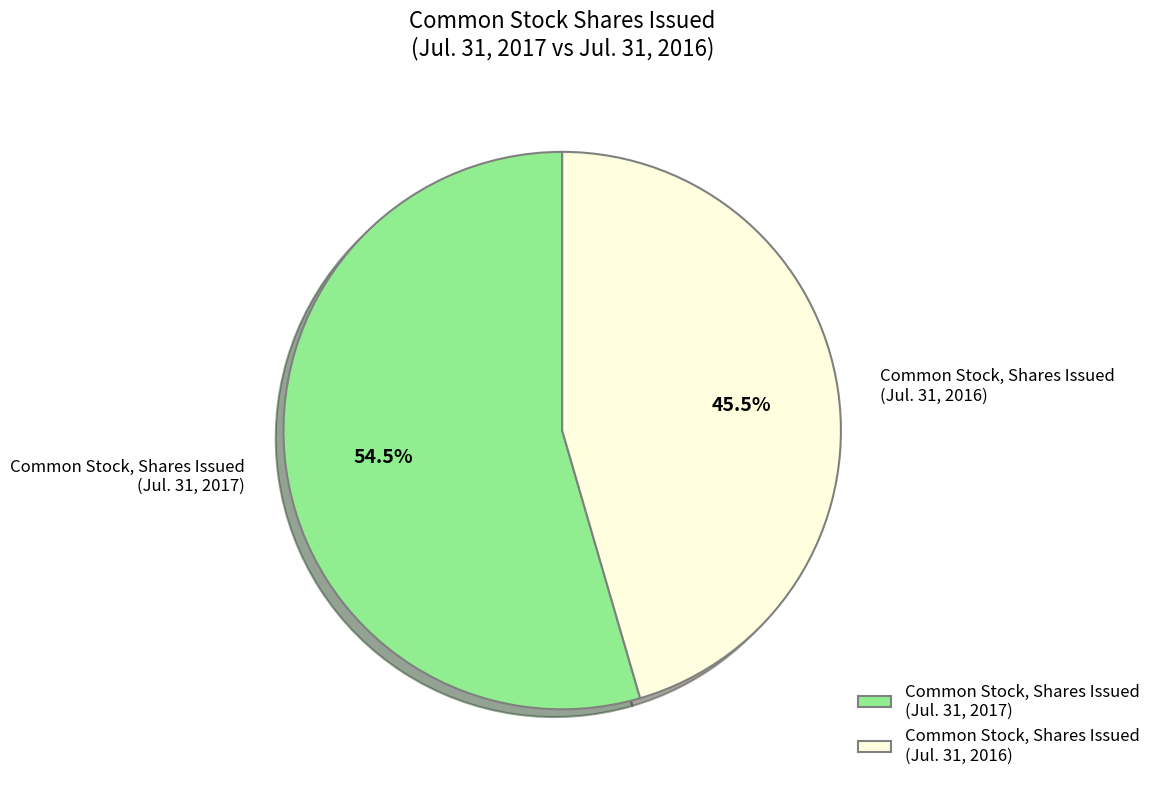

To the nearest percent, what is the average slice percentage?

50%